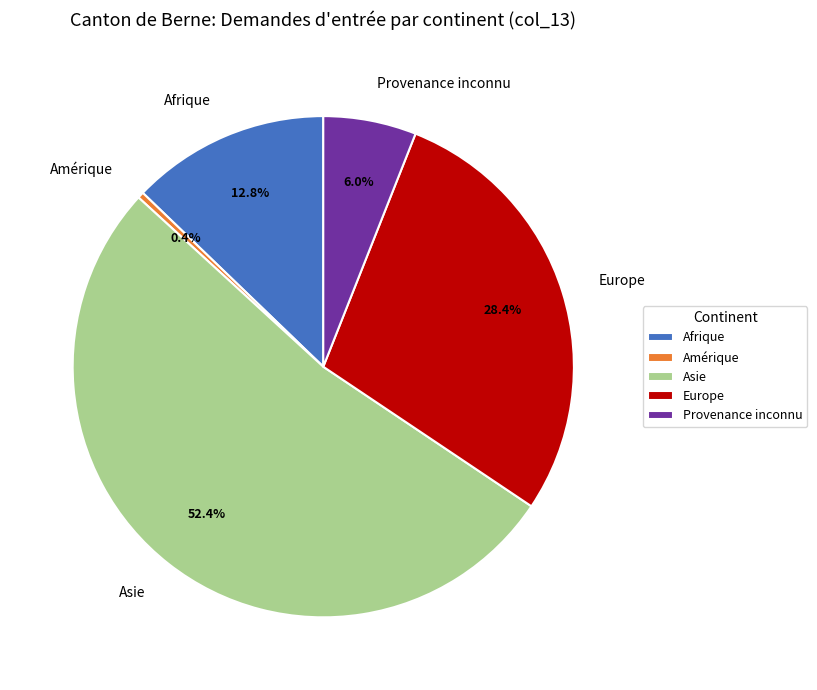

Between Afrique and Amérique, which is larger?

Afrique